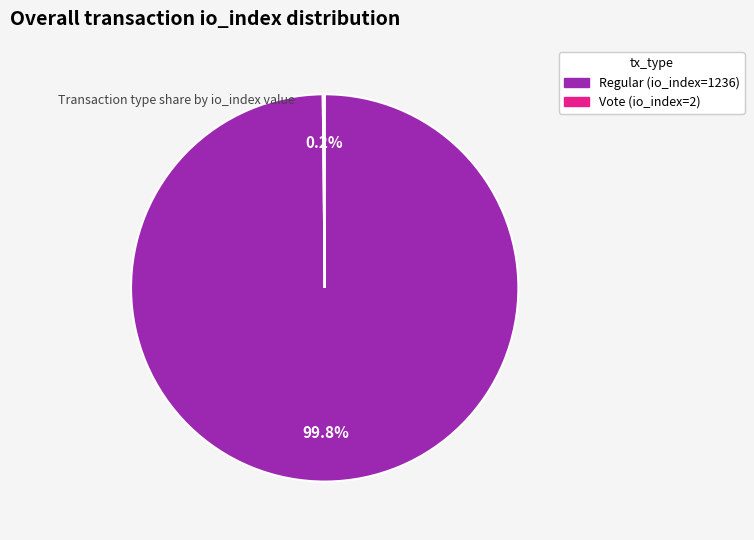

What is the majority slice?

Regular (io_index=1236)